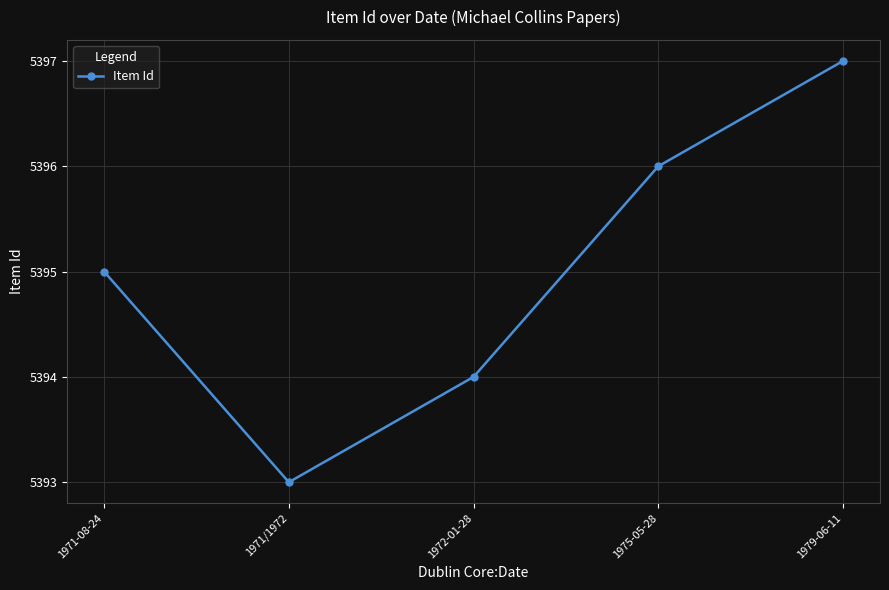

Reading left to right, list all the values displayed in this chart.

1971-08-24=5395	1971/1972=5393	1972-01-28=5394	1975-05-28=5396	1979-06-11=5397